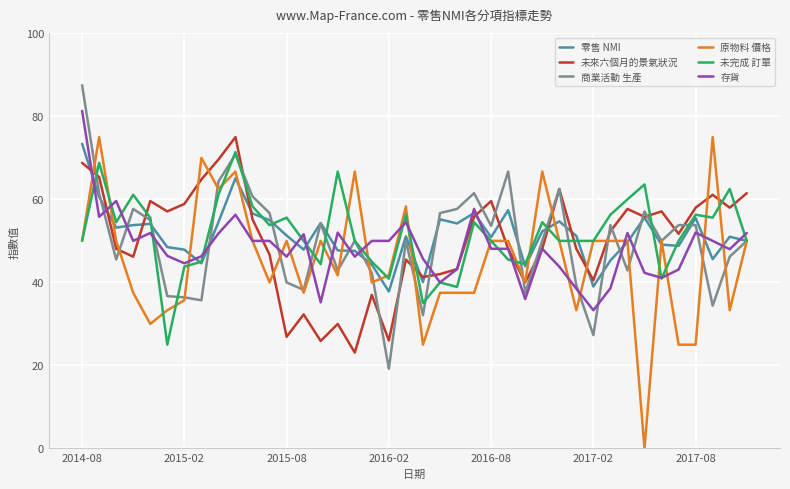

What is the greatest value displayed?

87.5